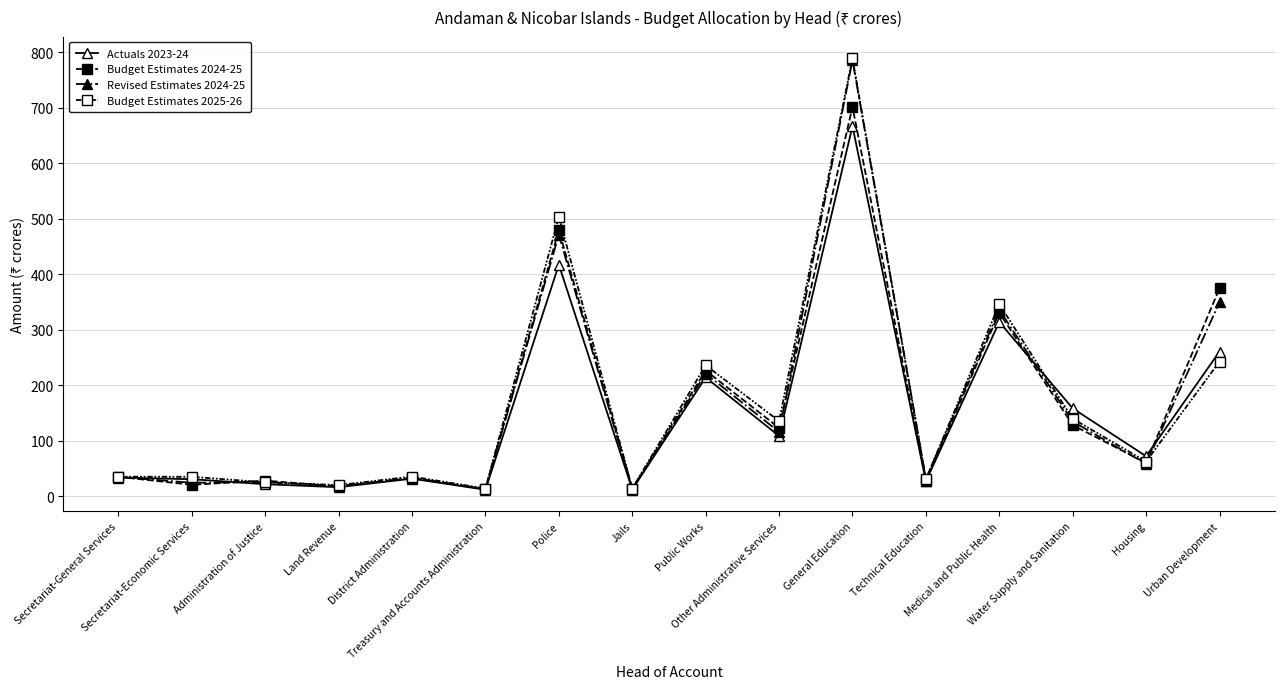

How many data points in Revised Estimates 2024-25 are less than 58?

8